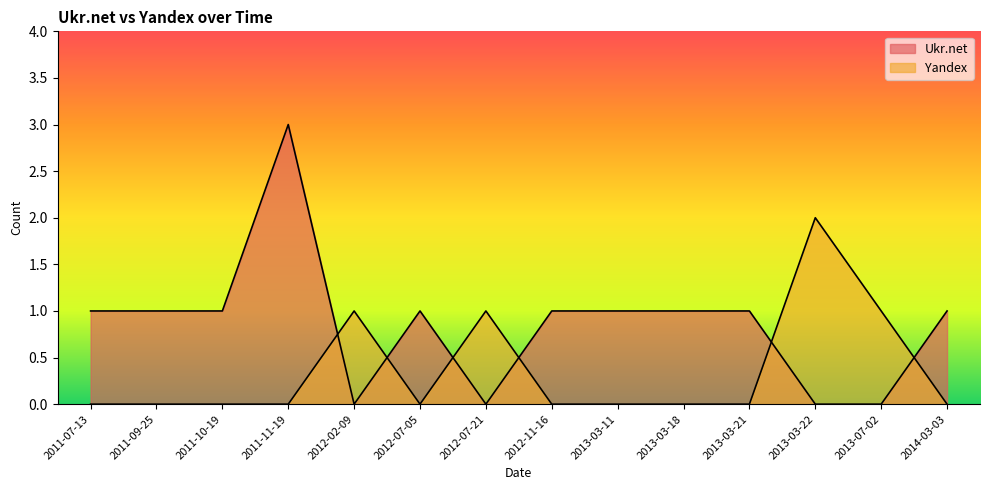

At which category does Yandex reach its first local peak?

2012-02-09